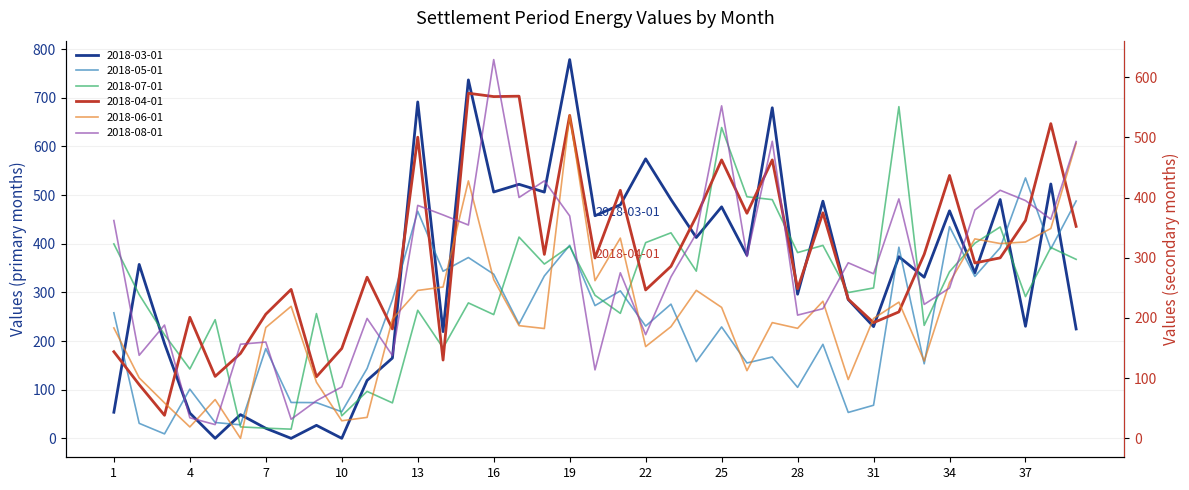

After their last crossing, which series has the higher values: 2018-04-01 or 2018-05-01?

2018-05-01